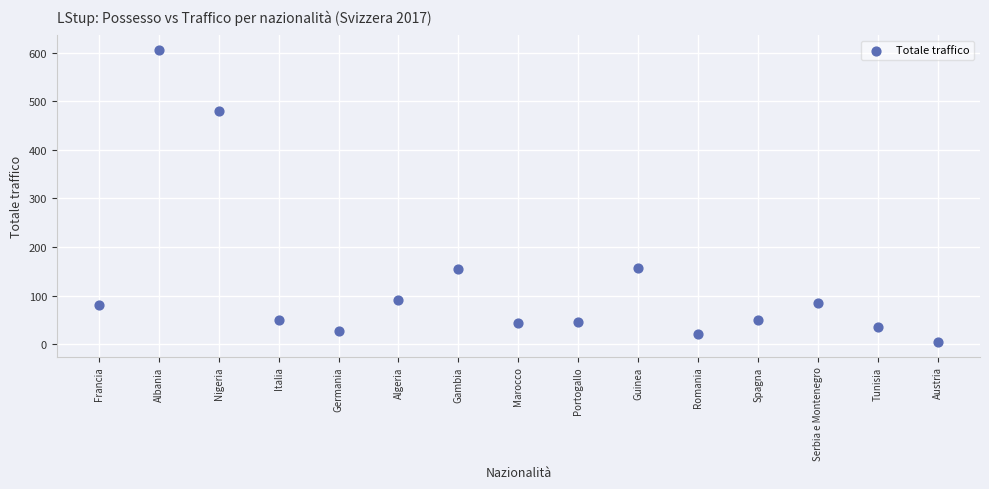

What is the range of Y values (max minus min)?

602